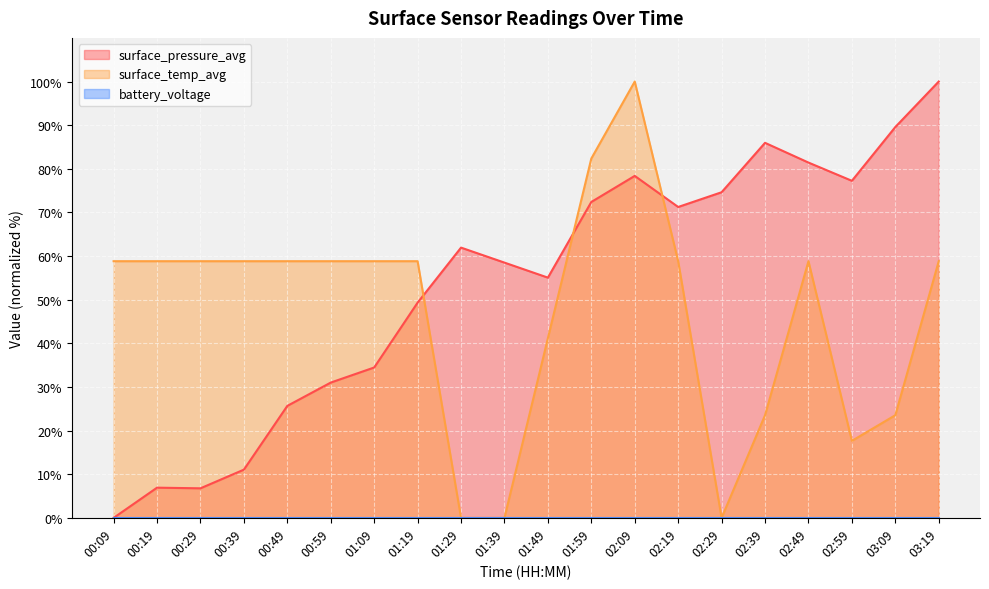

What is the difference between the highest and lowest values at 00:09?

58.8